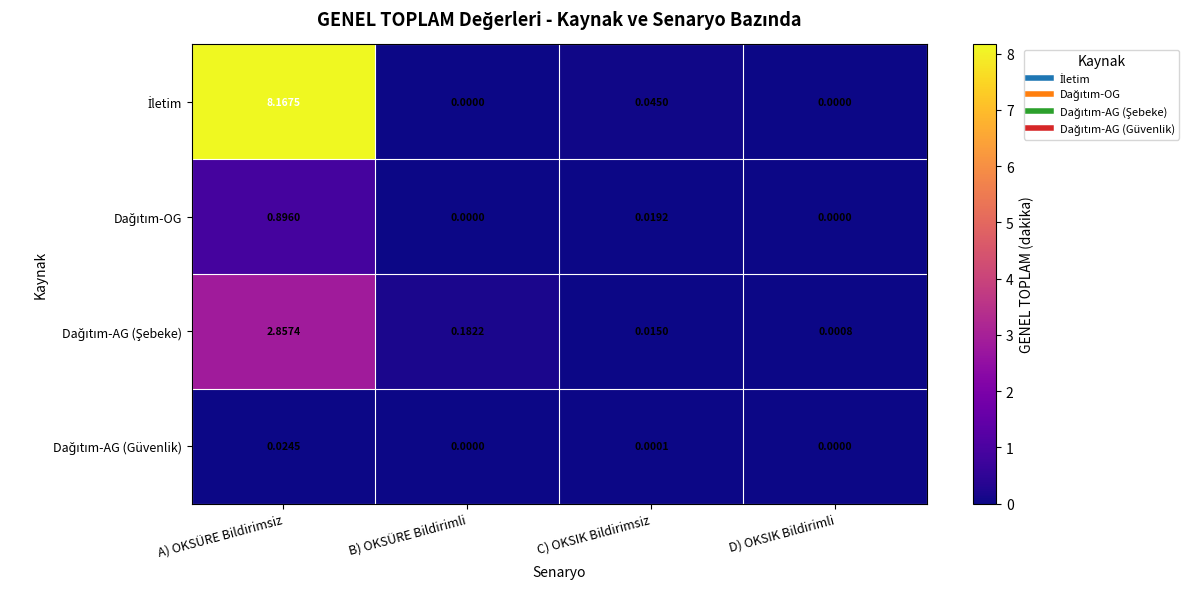

At which category is the sum across all series the highest?

A) OKSÜRE Bildirimsiz